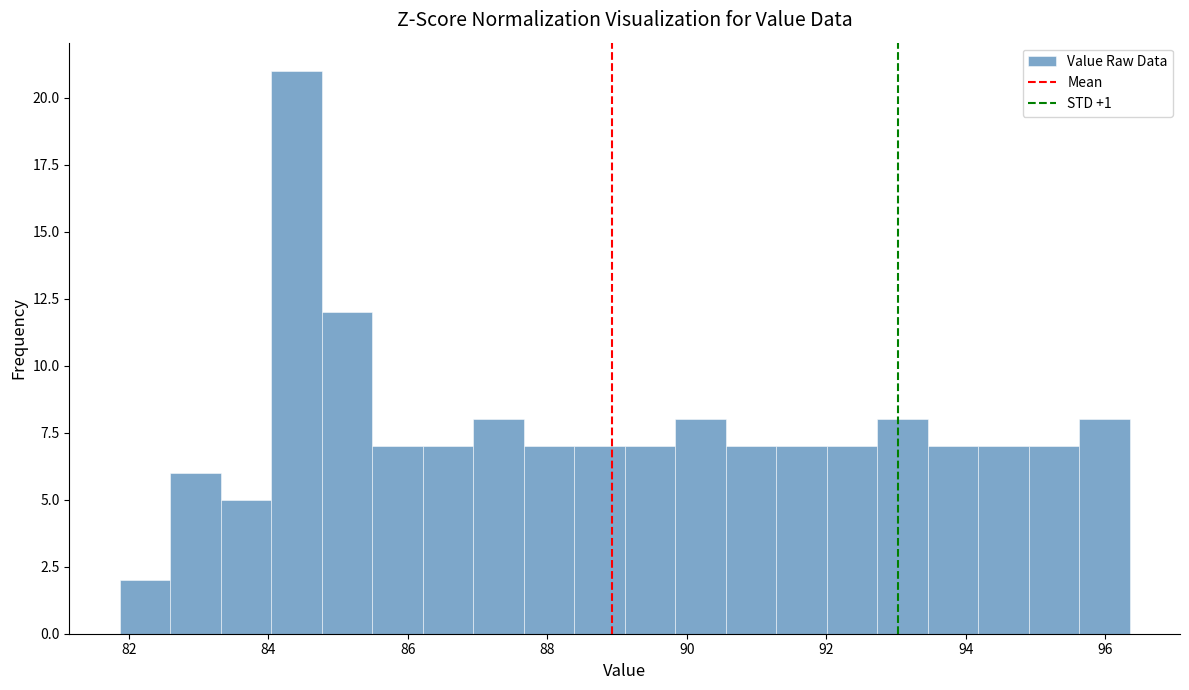

Around what value on the x-axis is the tallest bar? Give the approximate position of its centre, as read against the axis.

84.4